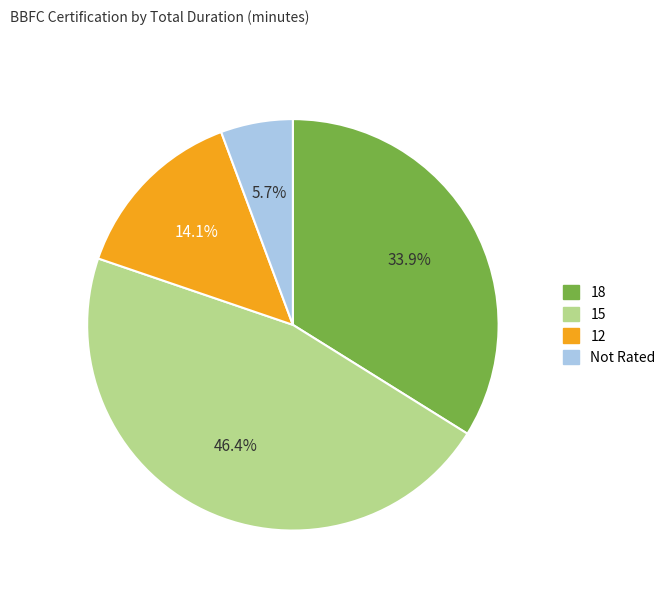

How many segments does this pie chart have?

4